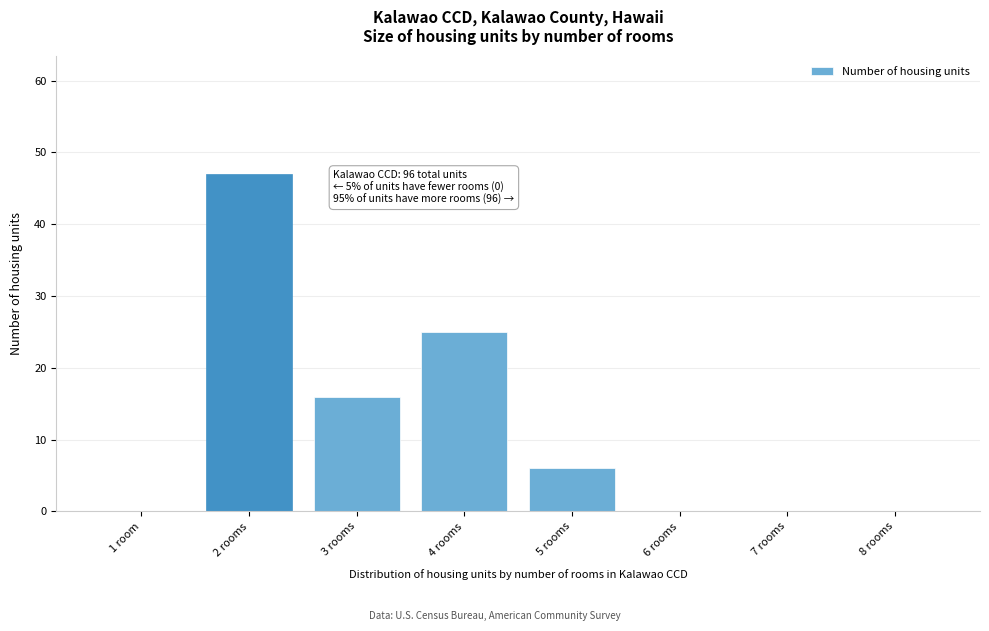

Reading left to right, transcribe all the data shown in this chart.

1 room=0	2 rooms=47	3 rooms=16	4 rooms=25	5 rooms=6	6 rooms=0	7 rooms=0	8 rooms=0